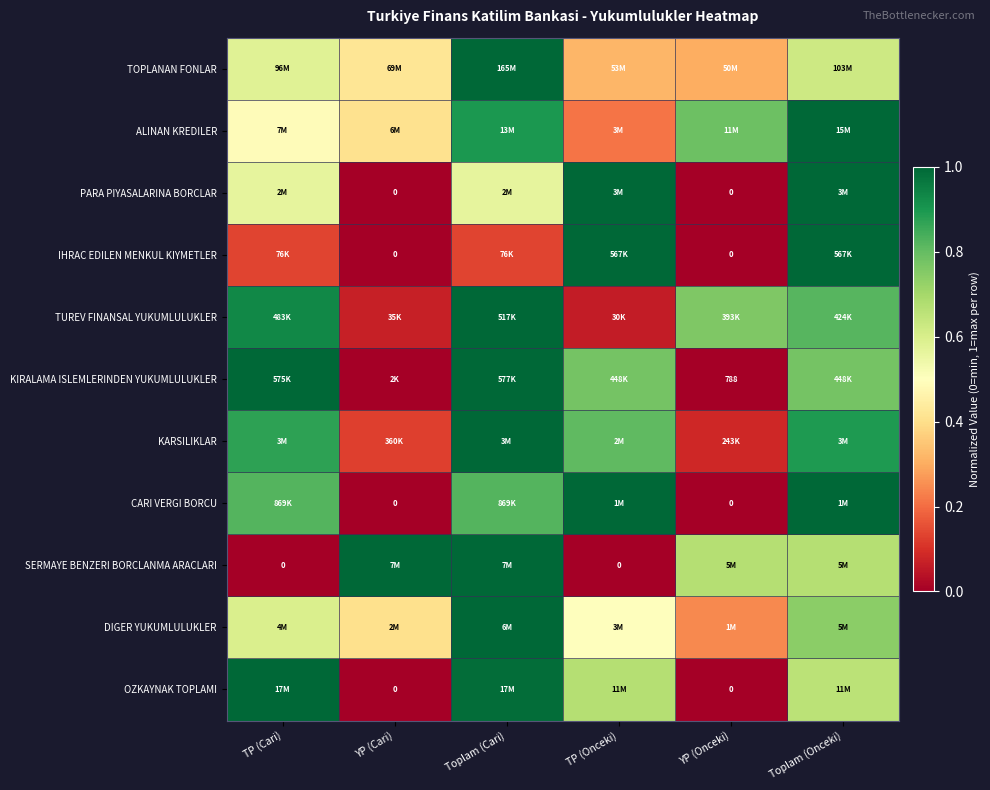

The KIRALAMA ISLEMLERINDEN YUKUMLULUKLER series shows 0.0 at YP (Cari). True or false?

True